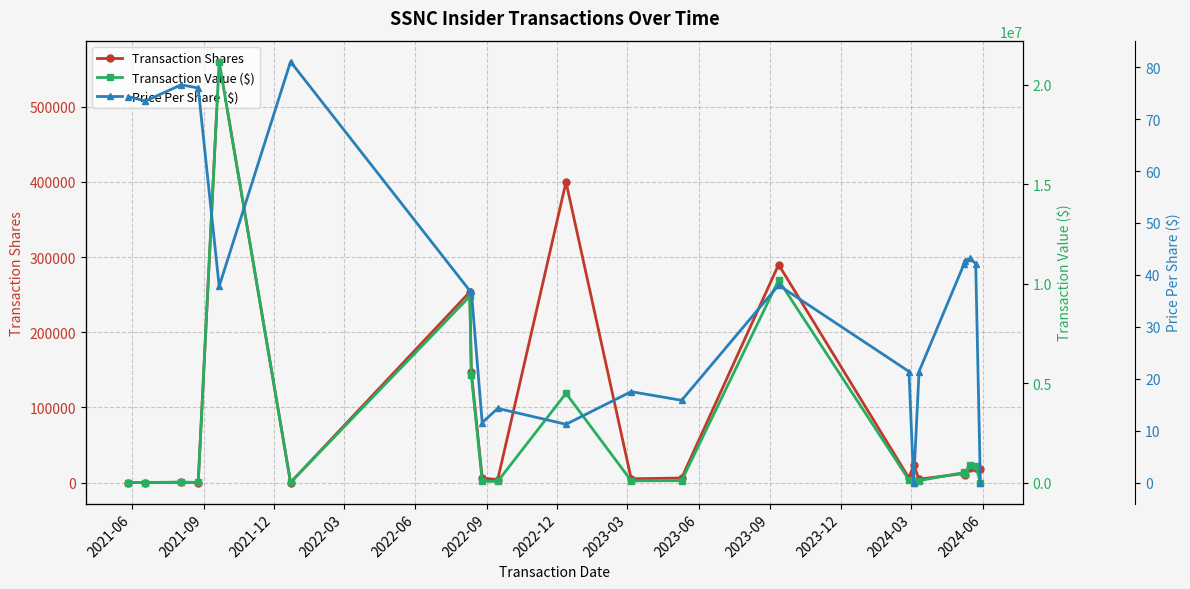

In Price Per Share ($), how many points are higher than both neighbors (excluding endpoints)?

6